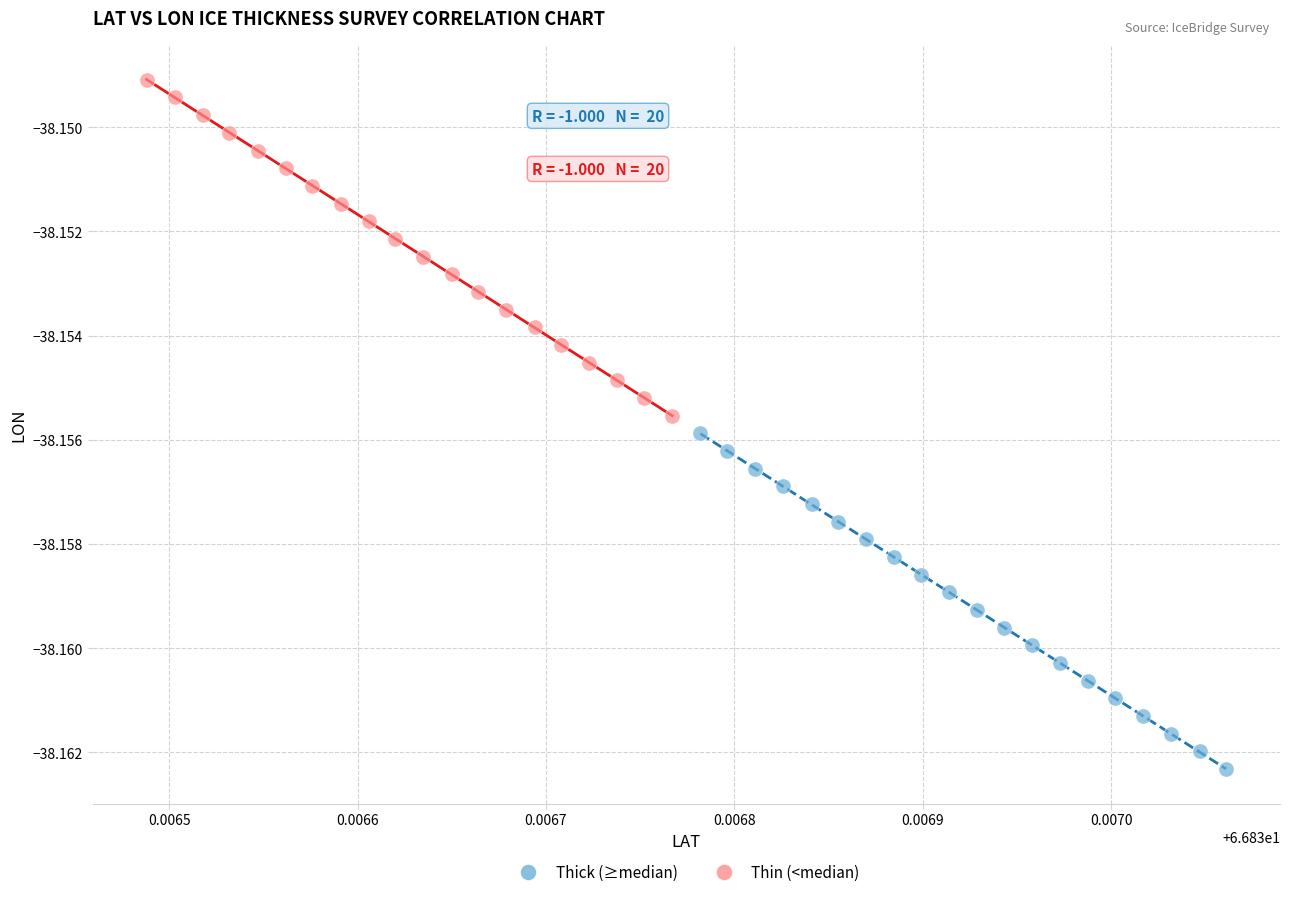

Which series reaches the maximum Y coordinate?

Thin (<median)